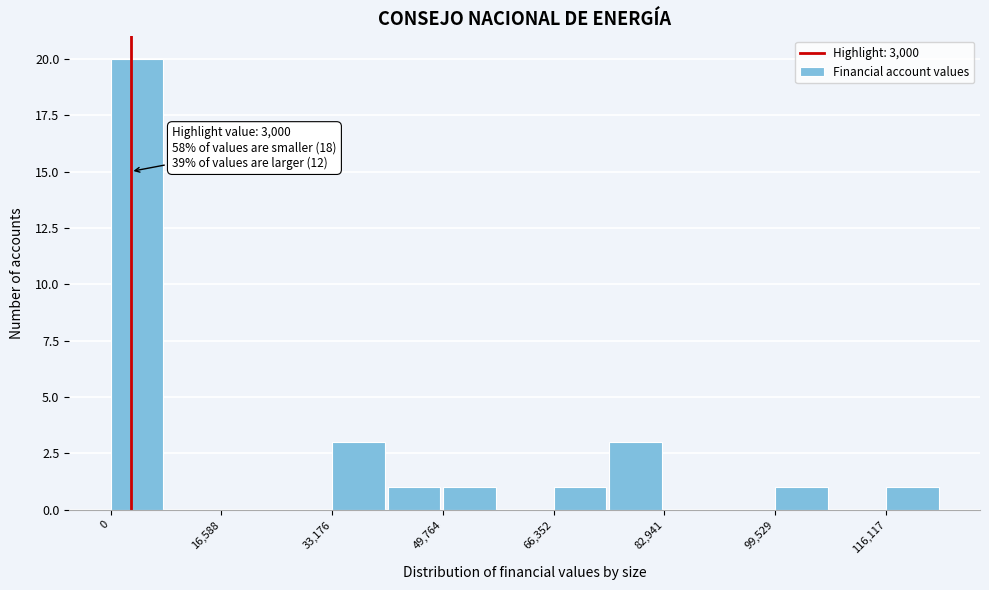

Over which range of the x-axis is the bar tallest?

0 to 8000